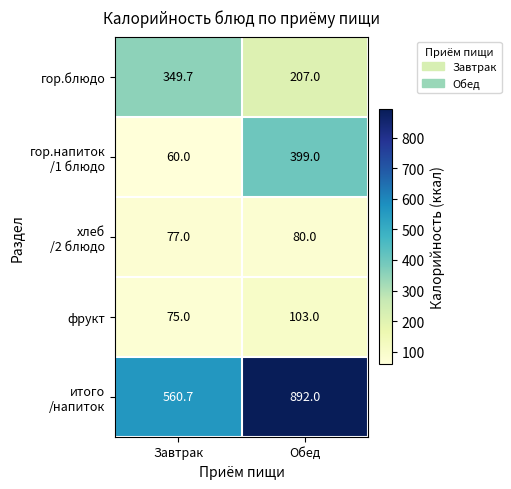

What is the spread (max minus min) of values at Обед?

812.0